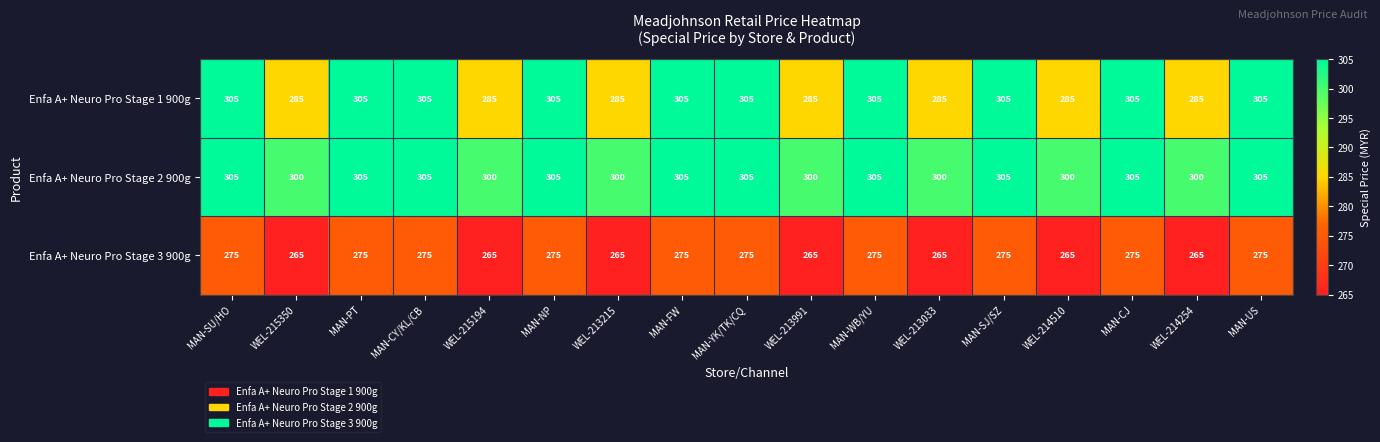

How many Enfa A+ Neuro Pro Stage 1 900g values are between 285 and 305?

17